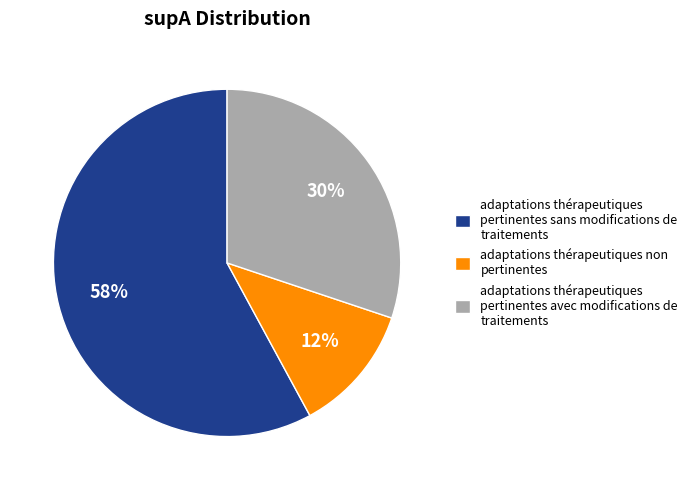

To the nearest percent, what is the difference between the largest and smallest slice percentages?

46%